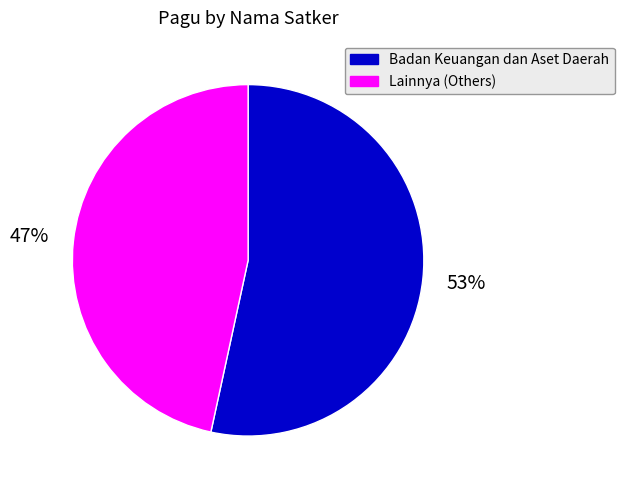

Is there any slice that represents more than half of the pie?

Yes